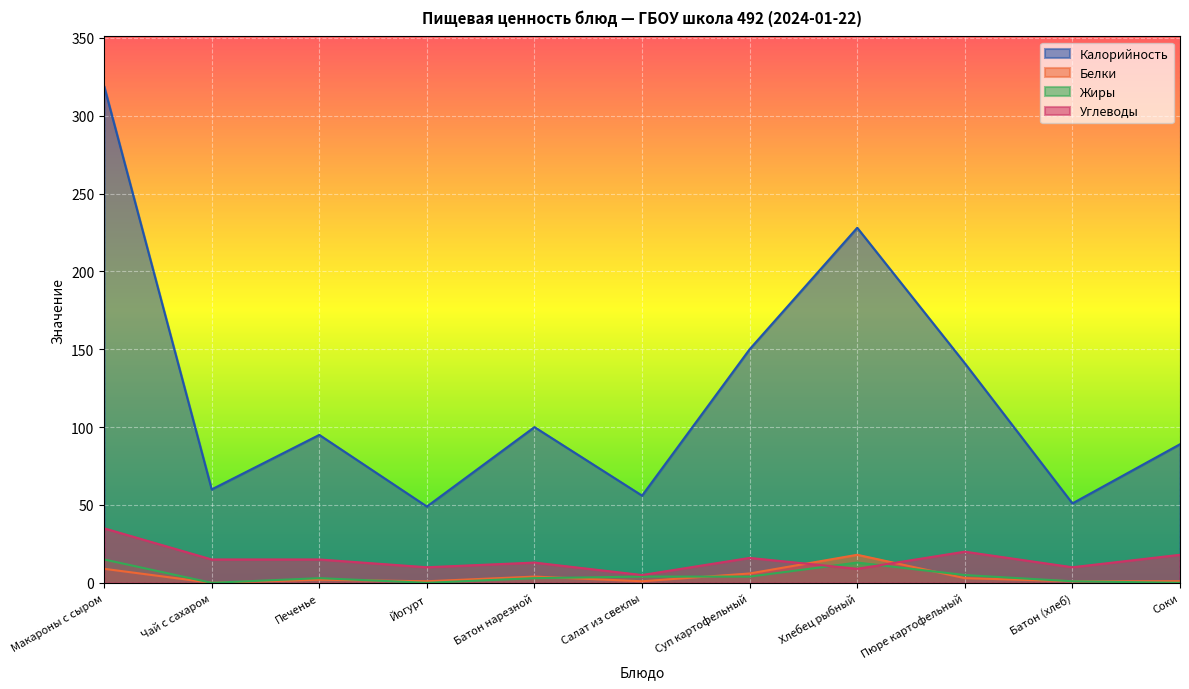

At which label is Белки closest to 9?

Макароны с сыром